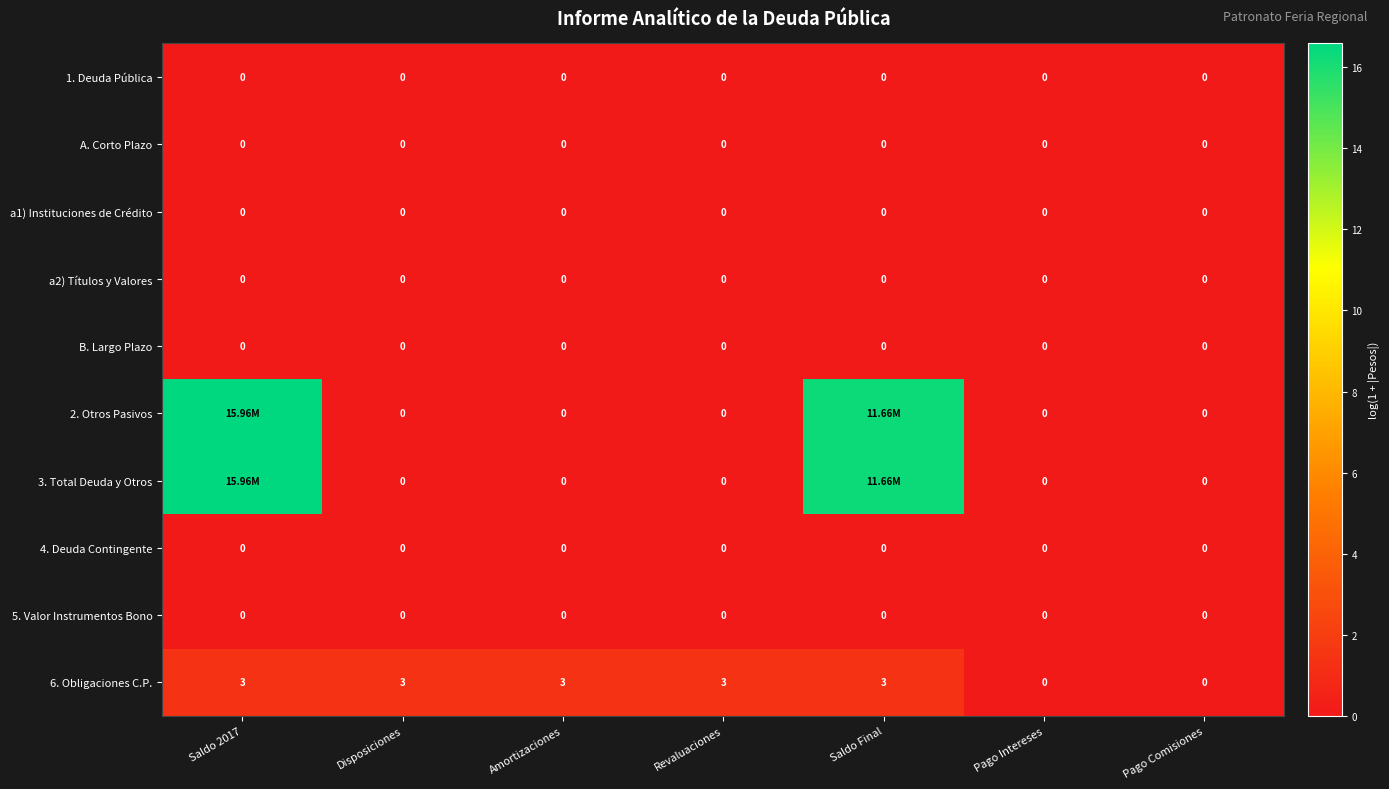

The a1) Instituciones de Crédito series shows 0.0 at Revaluaciones. True or false?

True